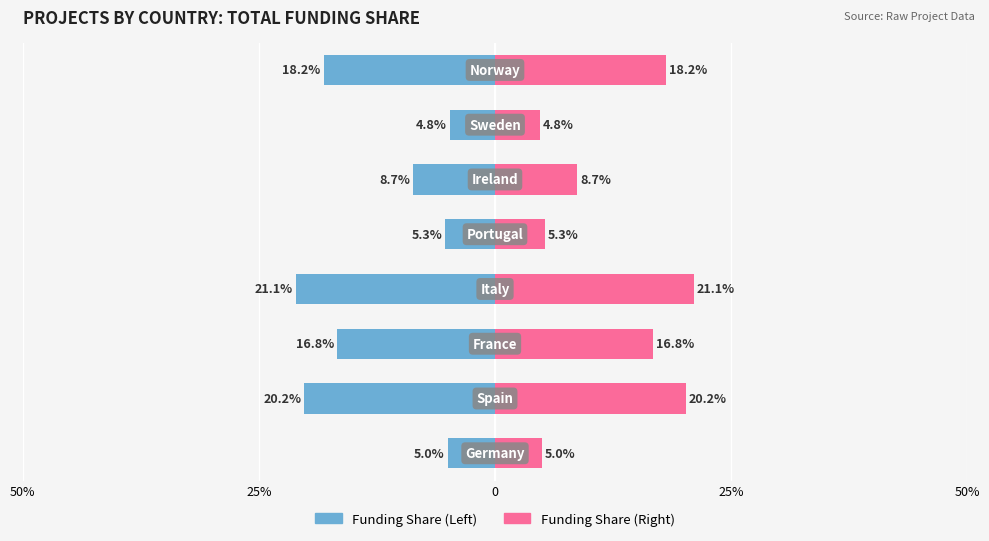

The value of Funding share (left) at 0 is -11.3. True or false?

False